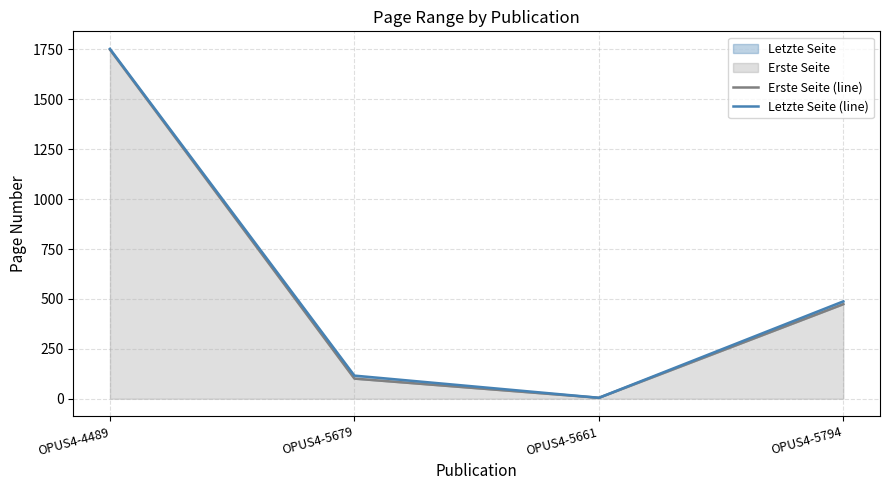

What is the average value of the Erste Seite (line) series?

582